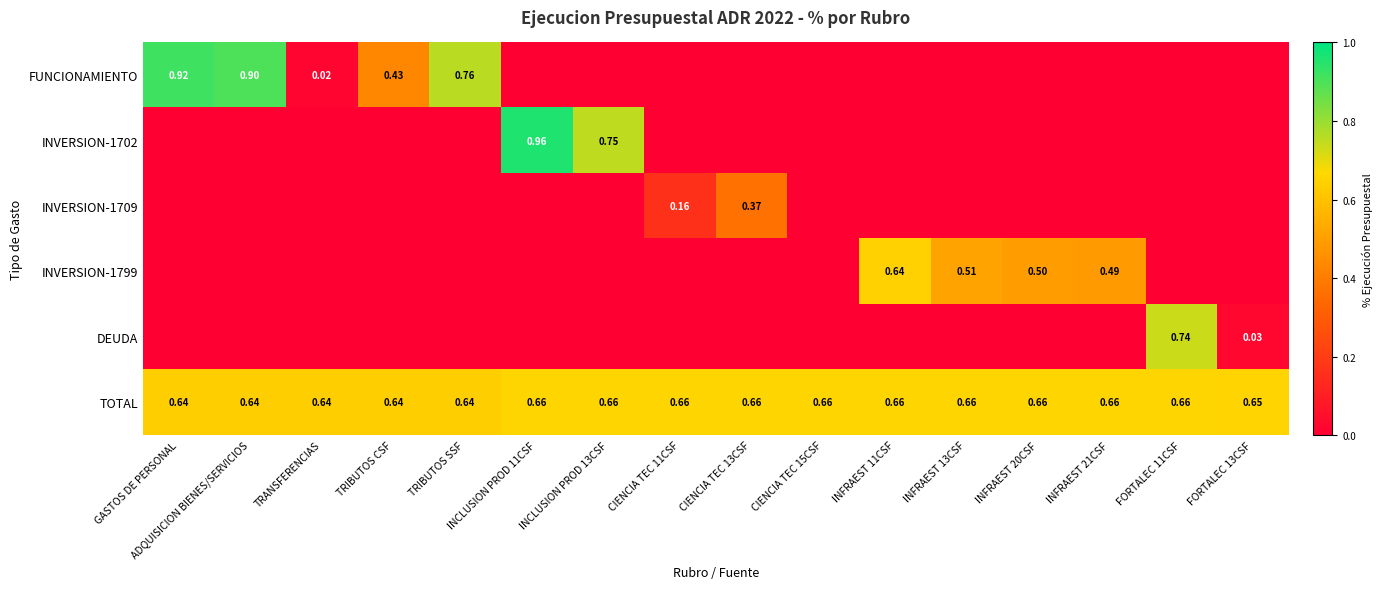

What is the average value of the INVERSION-1702 series?

0.1